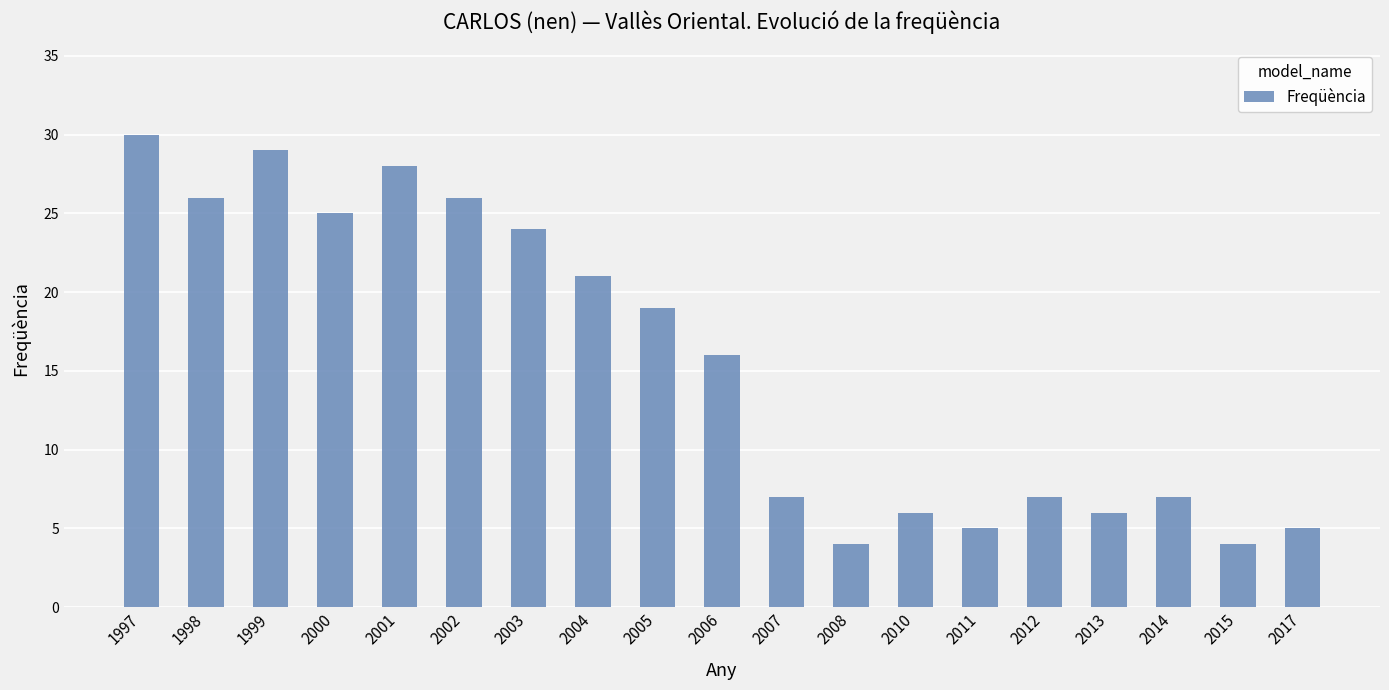

What is the approximate value at 2005, to the nearest 5?

20